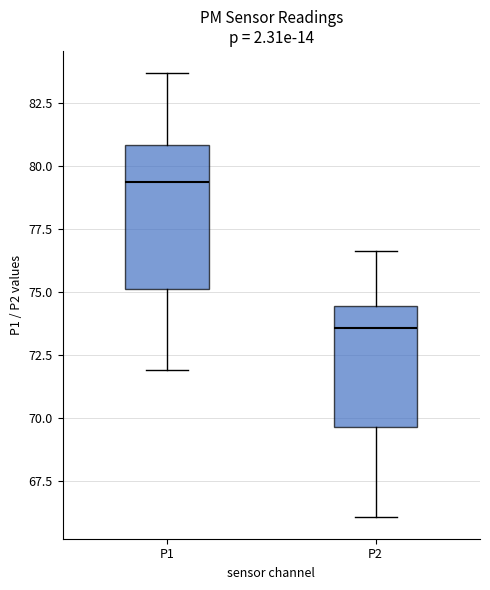

Which box's median line is the lowest?

P2